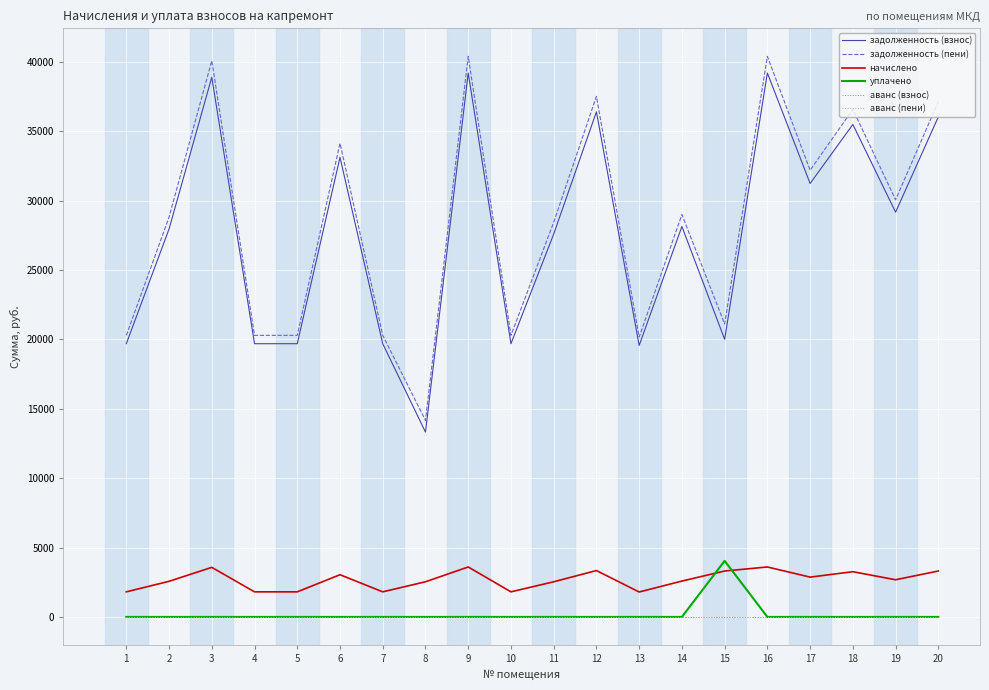

Which category has the highest value in the задолженность (пени) series?

9